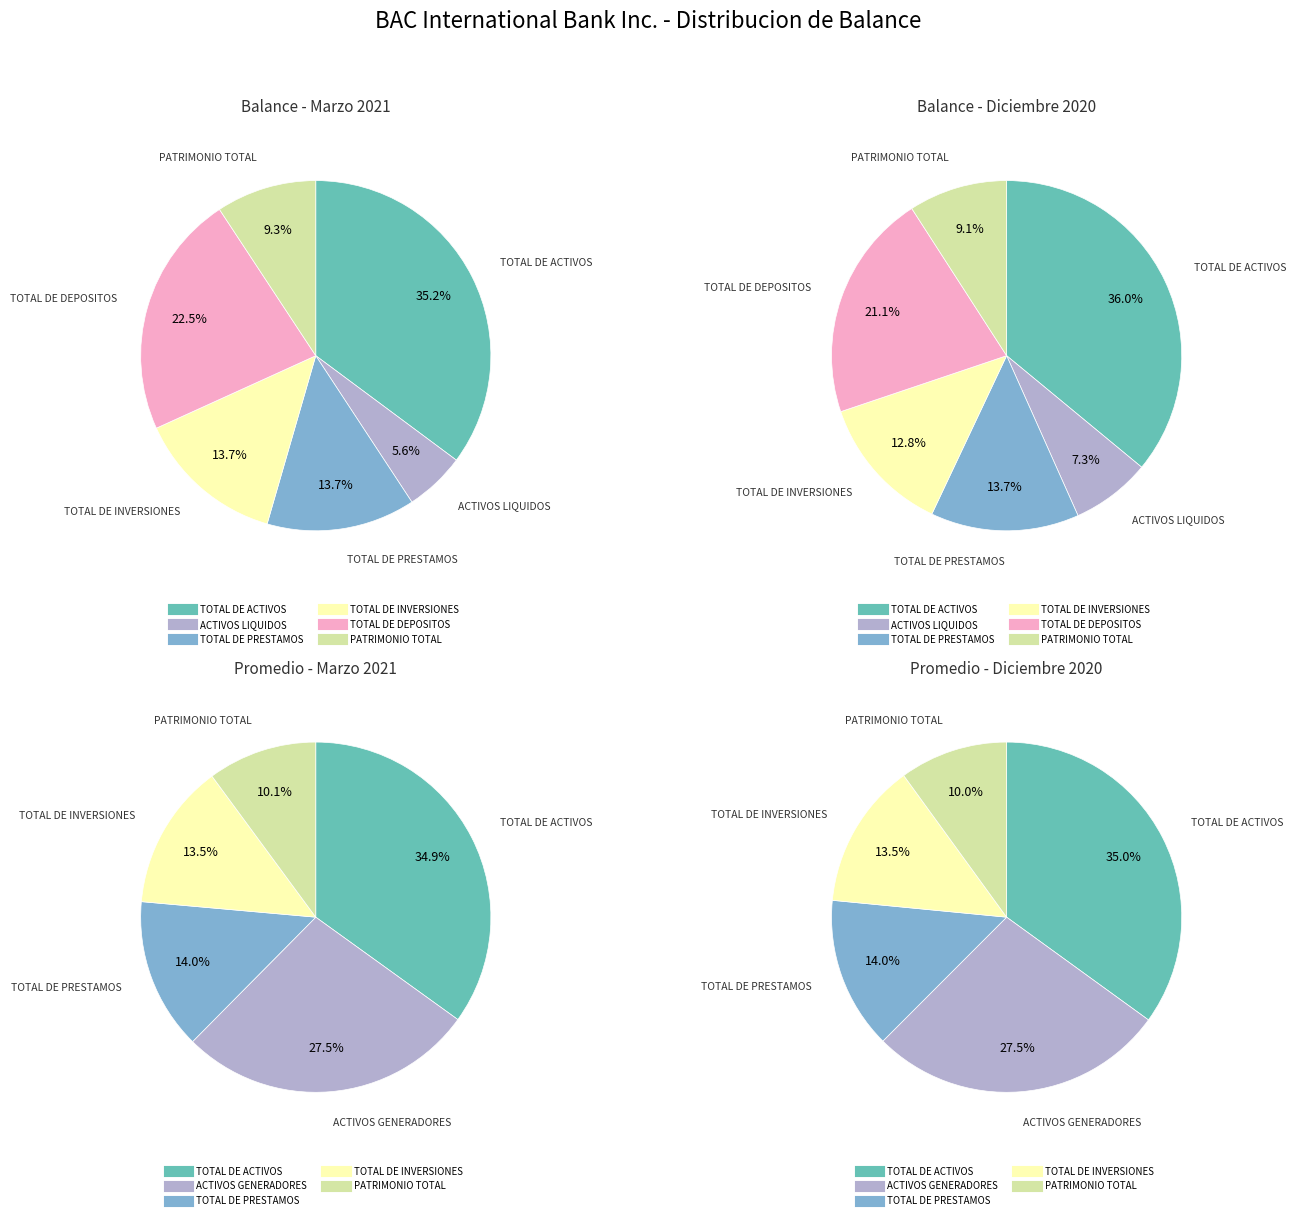

How many slices are in this pie chart?

6